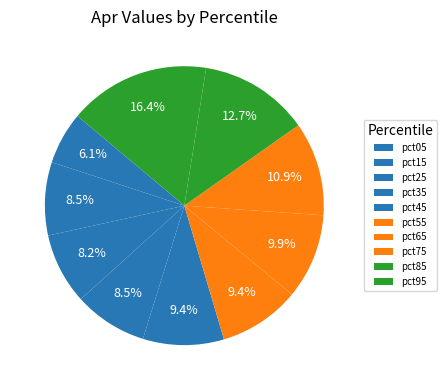

Is it true that pct05 is 6% of the pie?

True